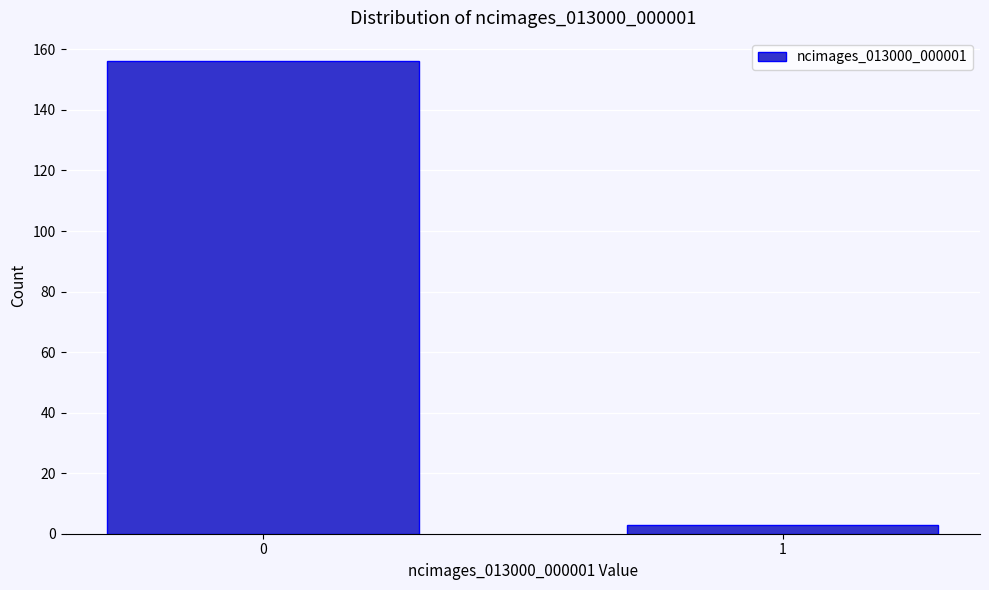

Reading left to right, extract all data points from this chart.

156	3